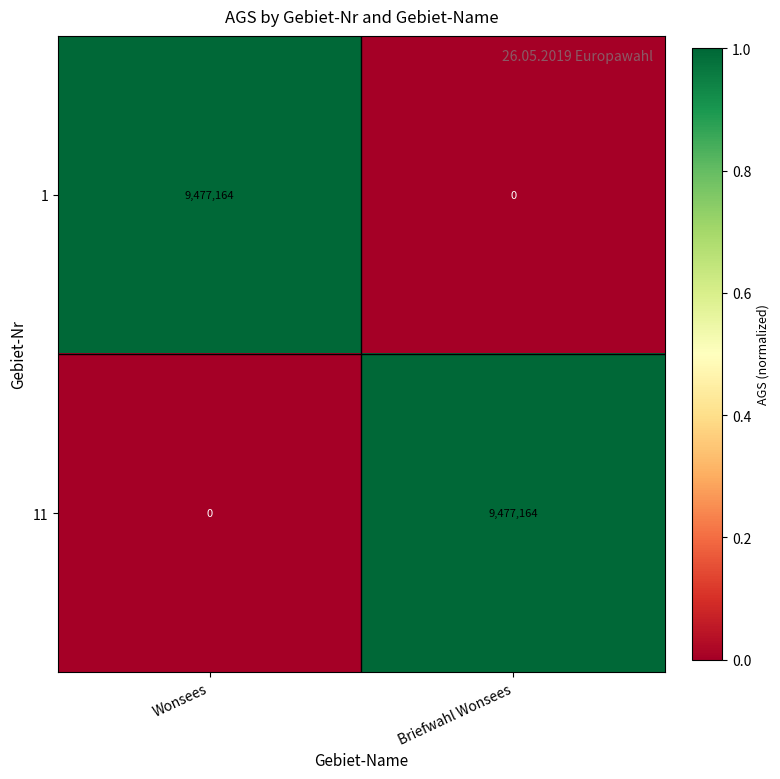

At how many categories does at least one series exceed 0?

2